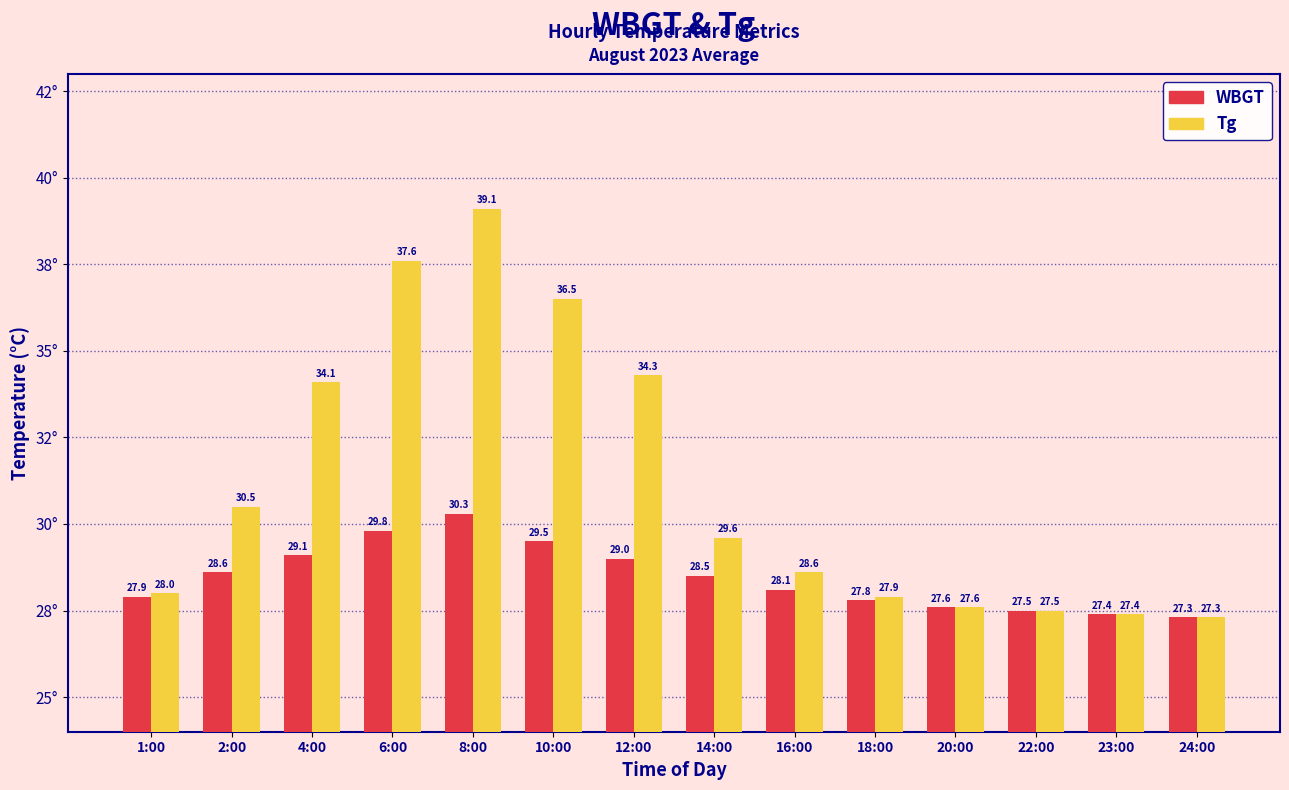

At which label is Tg closest to 33?

4:00